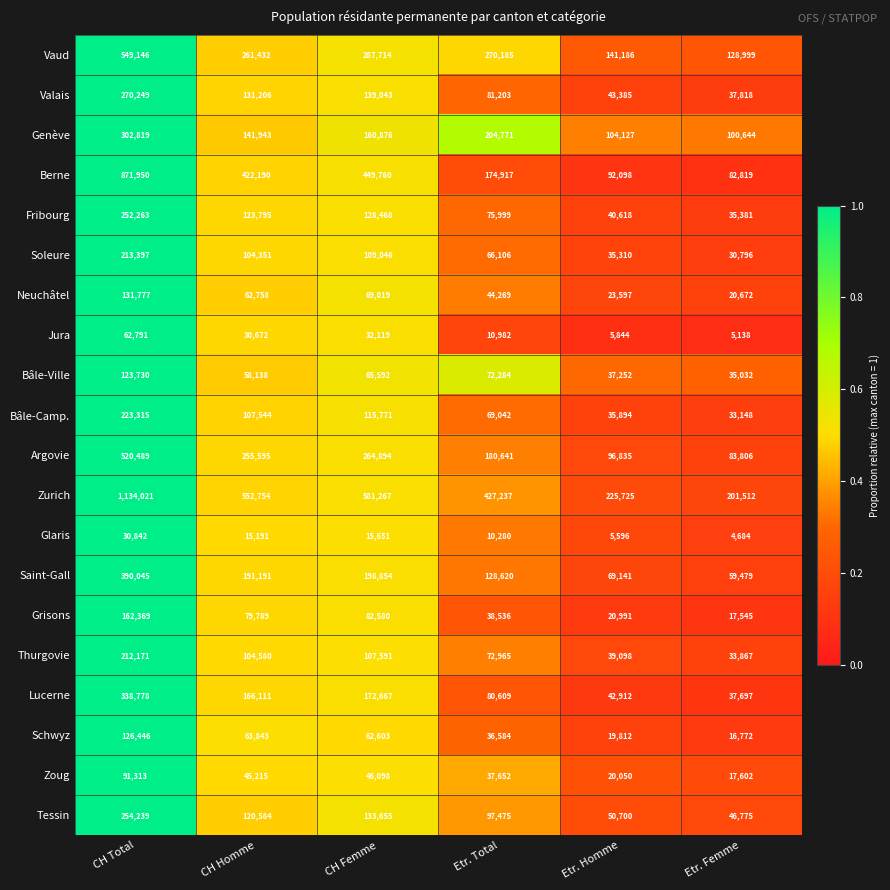

What is the minimum value for Genève?

100644